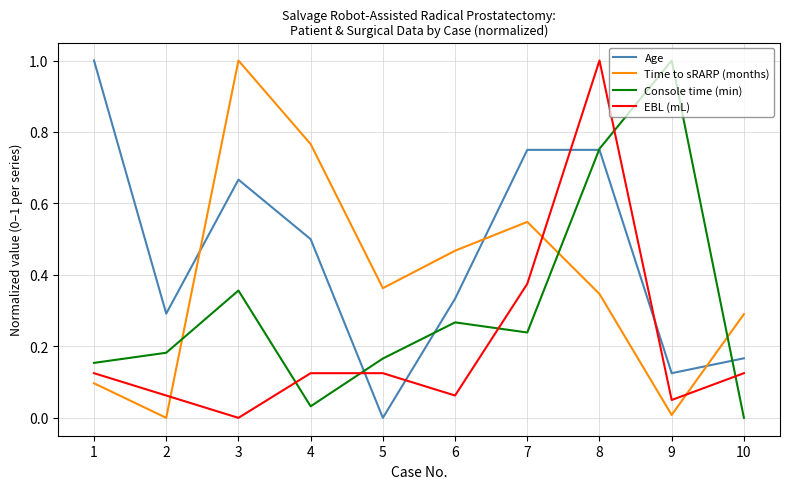

In Time to sRARP (months), how many points are lower than both neighbors (excluding endpoints)?

3